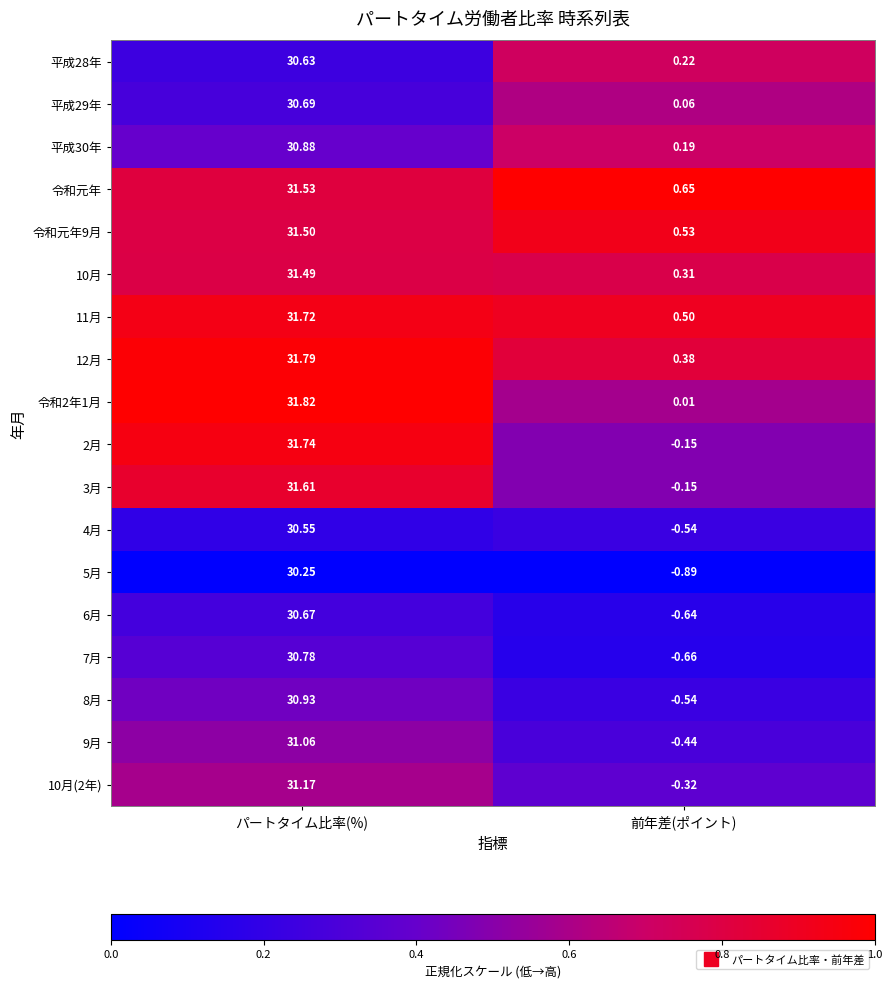

At which label is 11月 closest to 16?

前年差(ポイント)